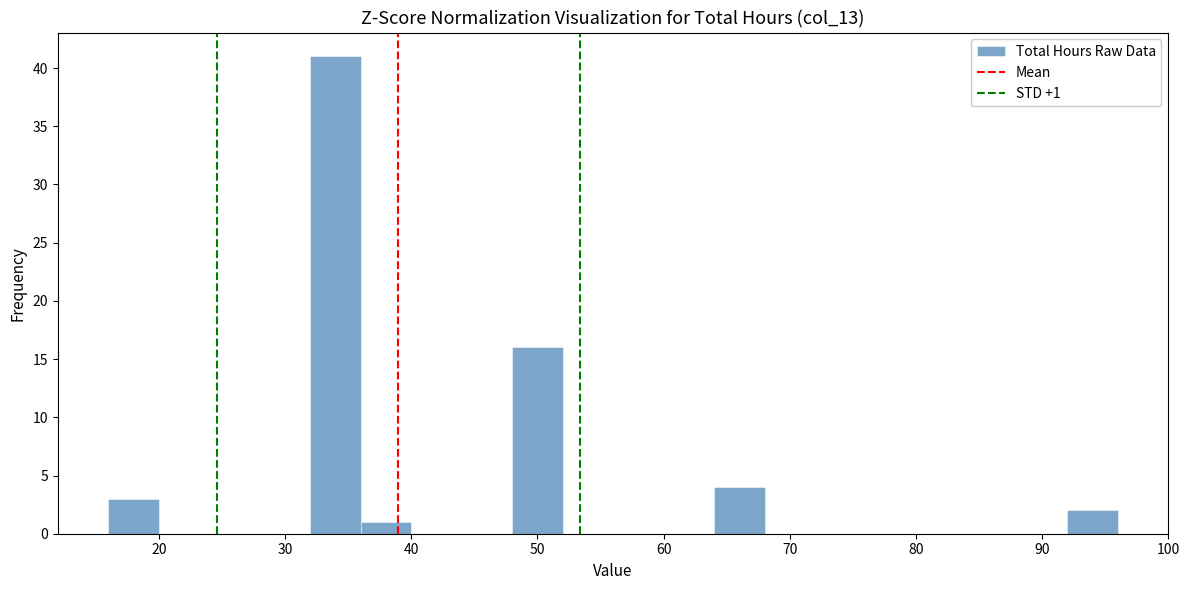

Over which range of the x-axis is the bar tallest?

32 to 36